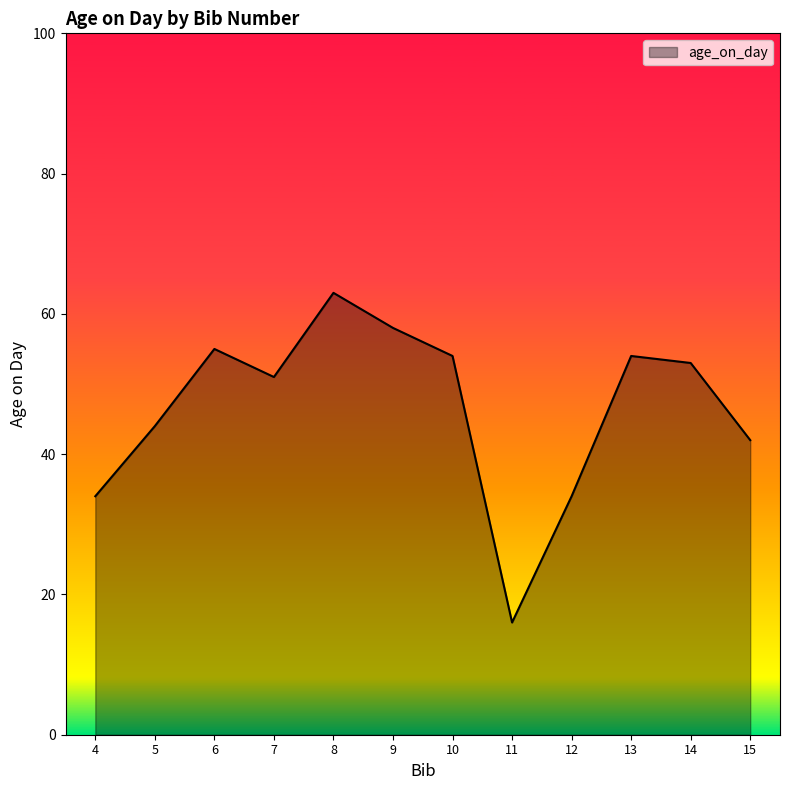

What is the ratio of the value at 13 to the value at 9?

0.9